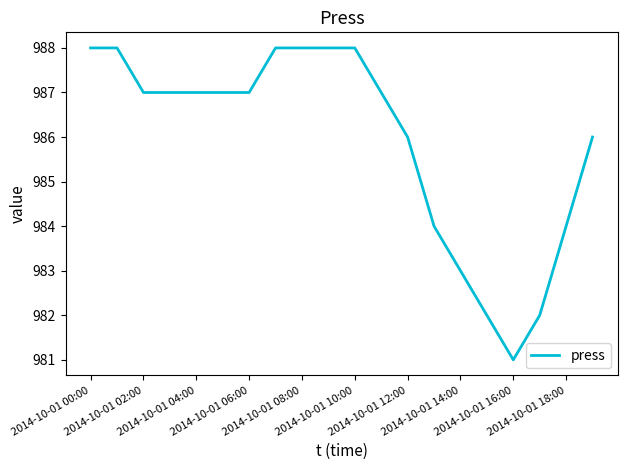

What is the difference between the maximum and minimum values?

7